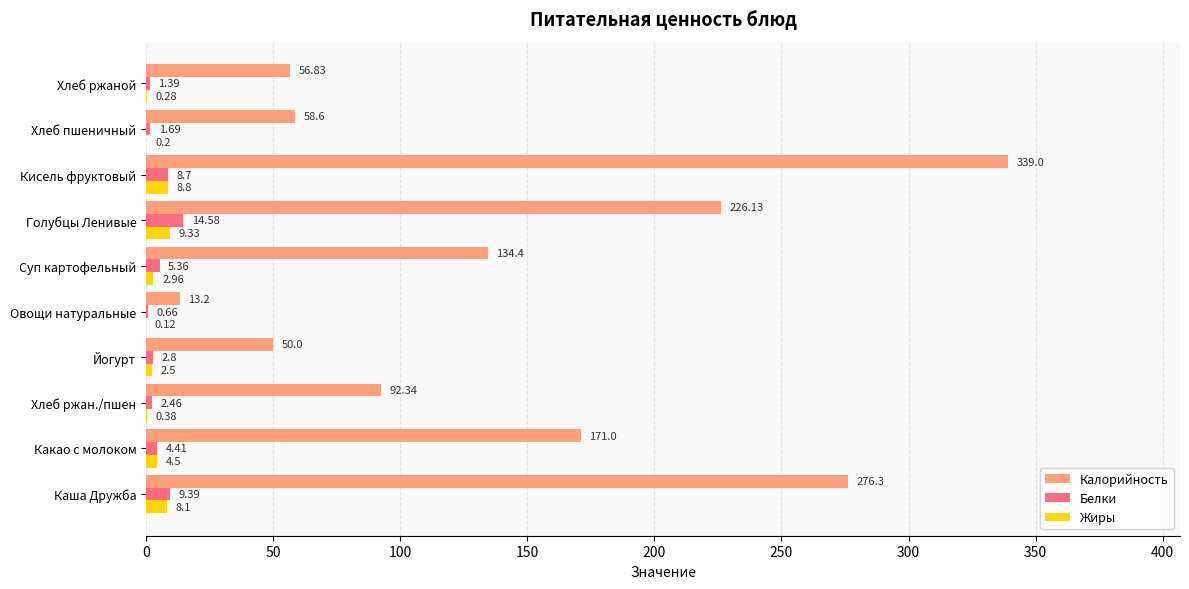

Which series has the largest range (max minus min)?

Калорийность